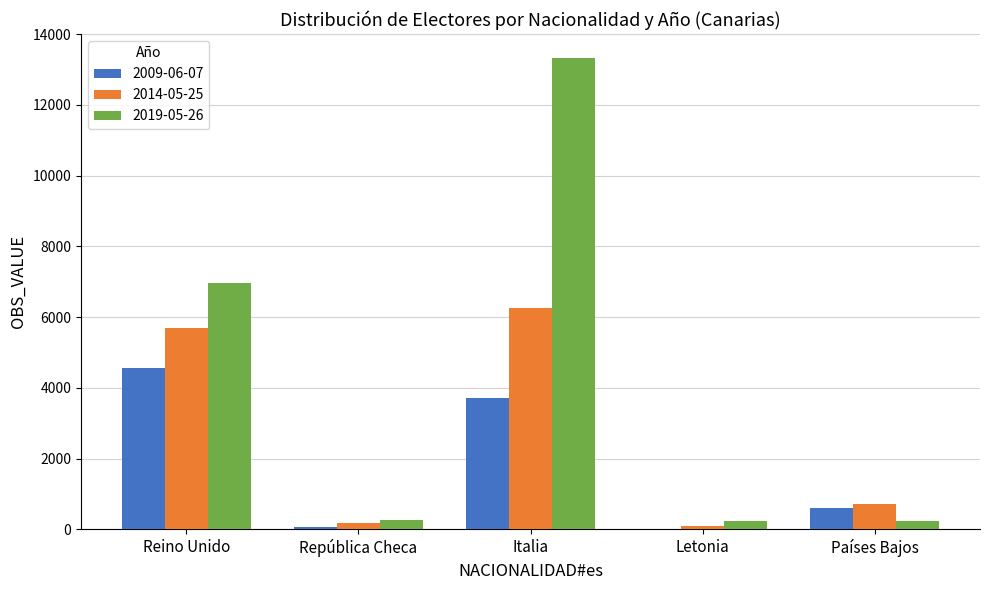

What is the total value across all series at Reino Unido?

17249